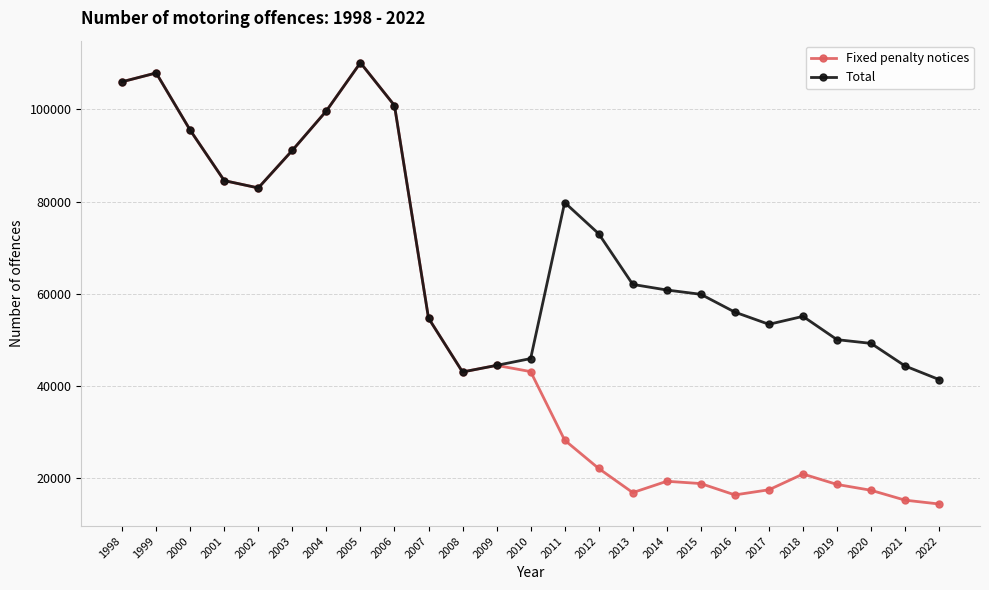

Is the value of Fixed penalty notices at 2008 greater than the value of Total at 2021?

No